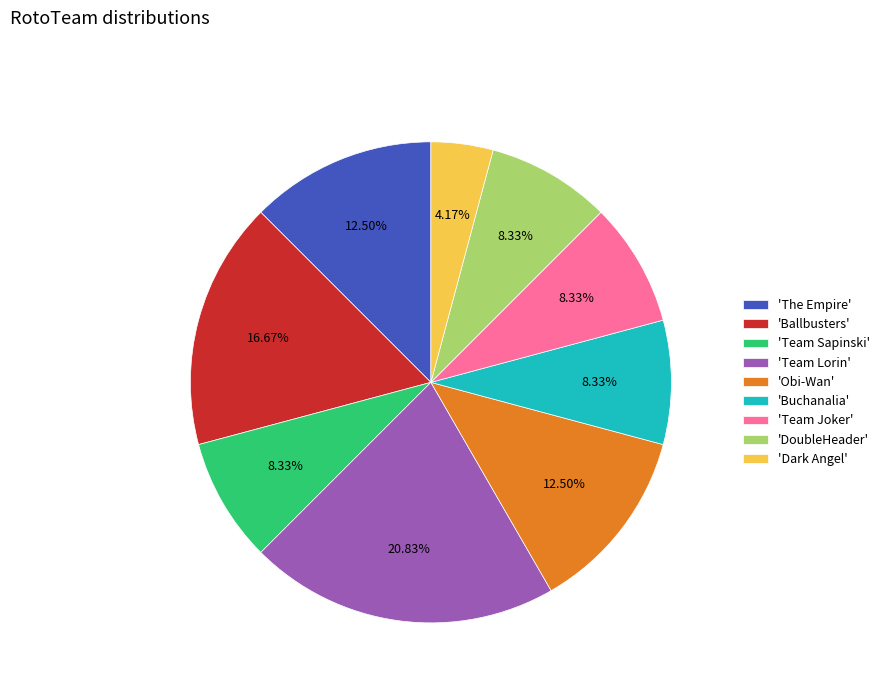

What is the largest slice in the pie chart?

'Team Lorin'